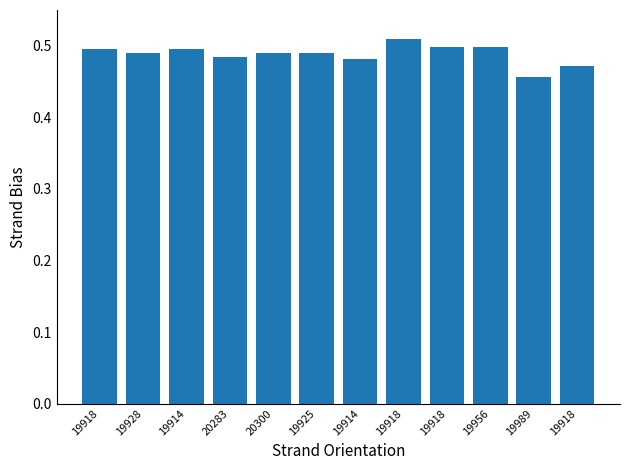

Reading right to left, what are all the values shown in this chart?

19918=0.5	19989=0.5	19956=0.5	19918=0.5	19918=0.5	19914=0.5	19925=0.5	20300=0.5	20283=0.5	19914=0.5	19928=0.5	19918=0.5